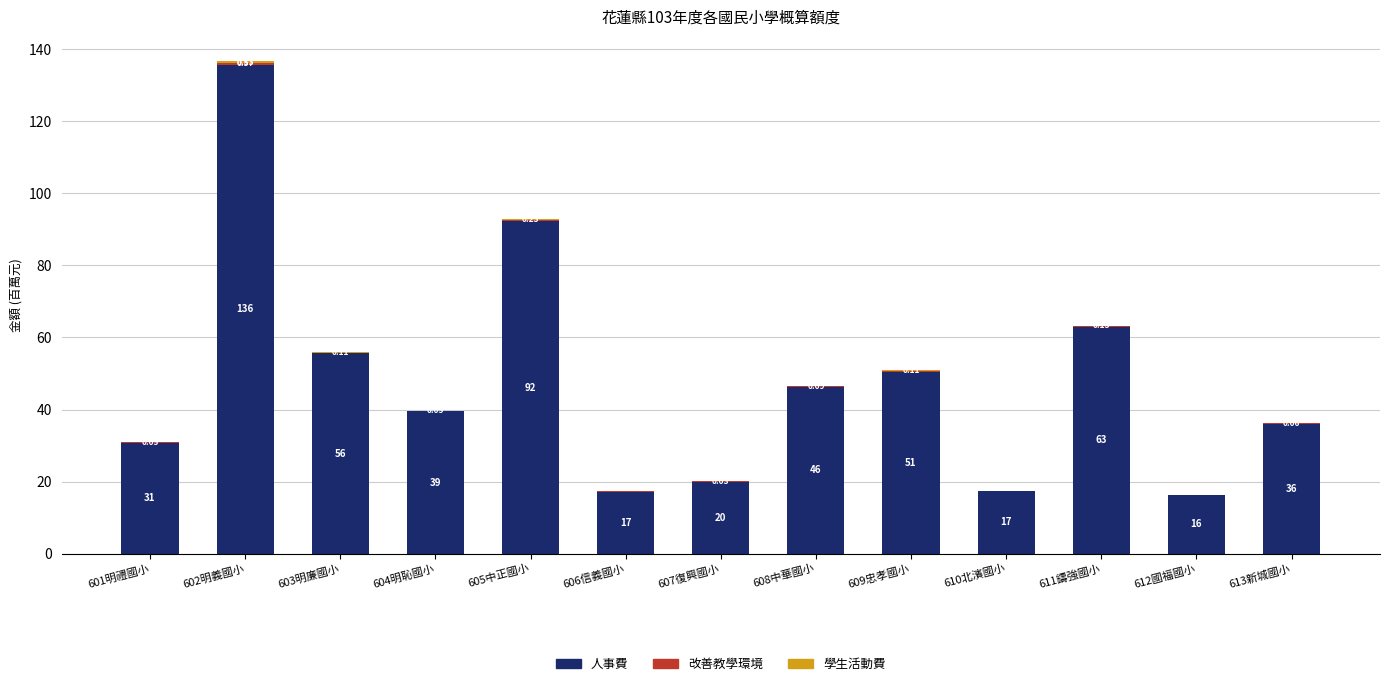

At which category is the sum across all series the highest?

602明義國小